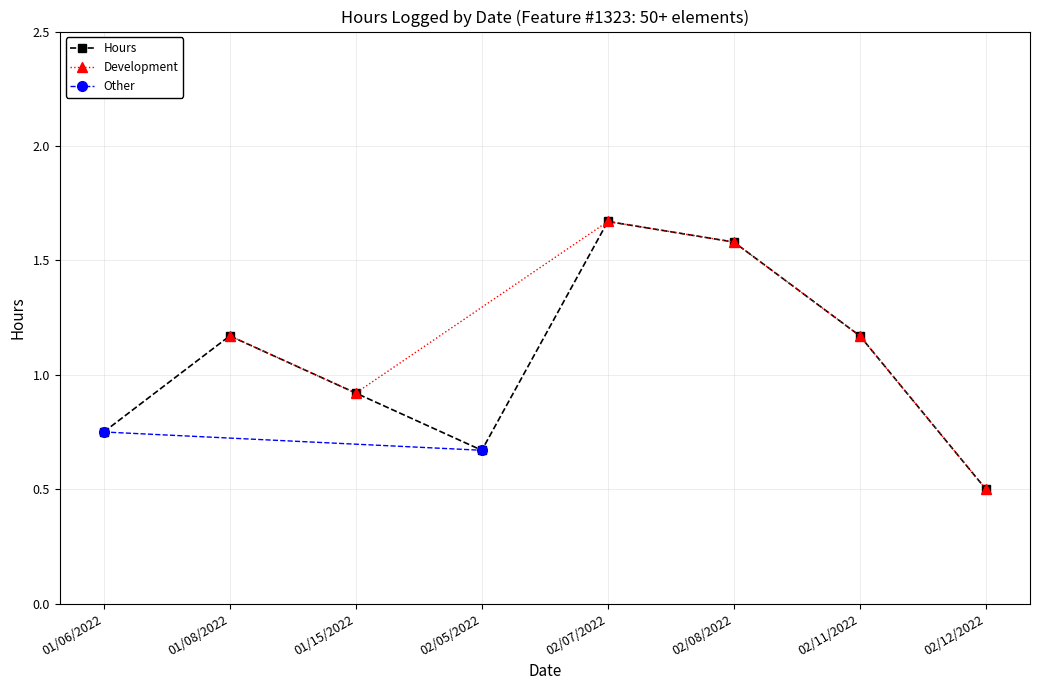

Where is the data nearest to the value 1?

01/15/2022